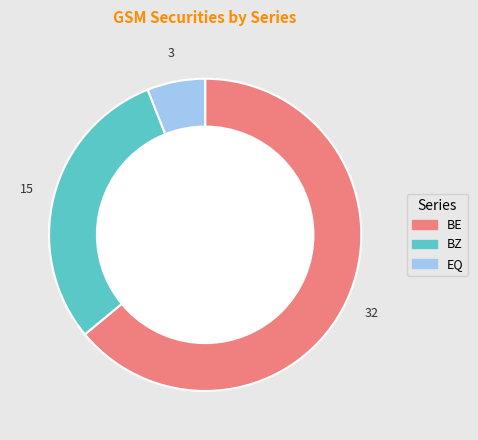

Which slice is the smallest?

EQ